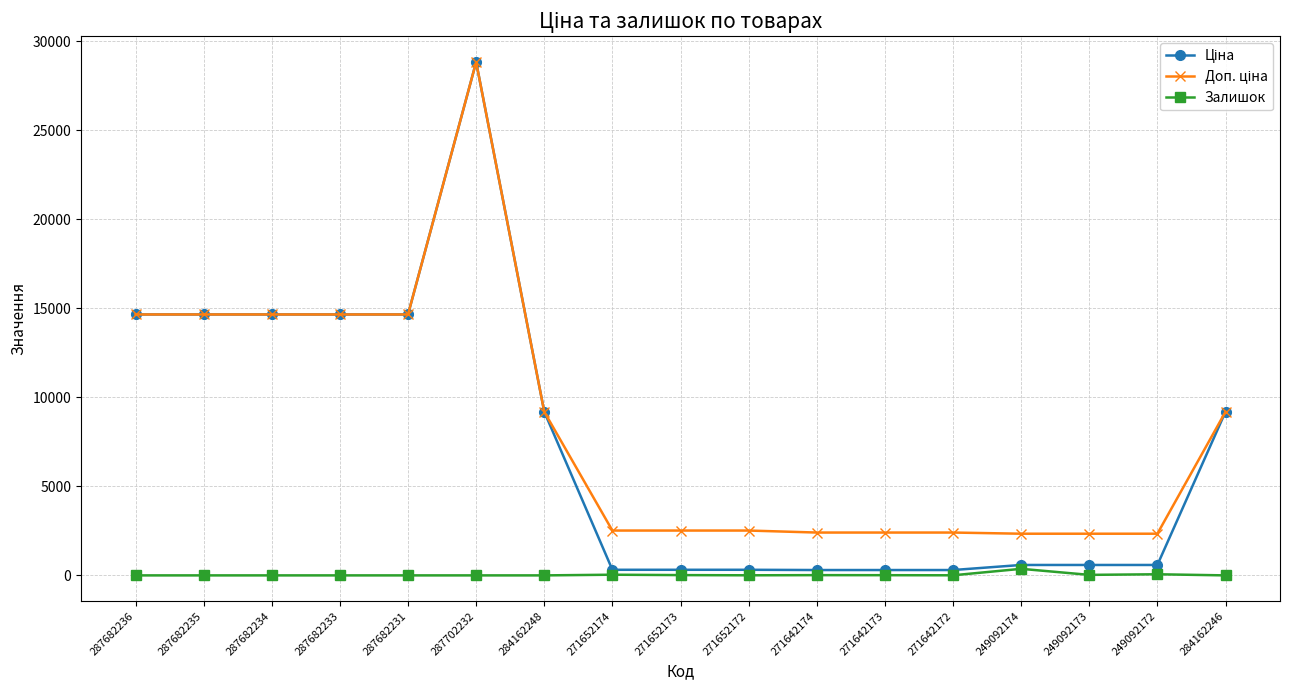

What is the difference between the highest and lowest values at 284162246?

9185.1